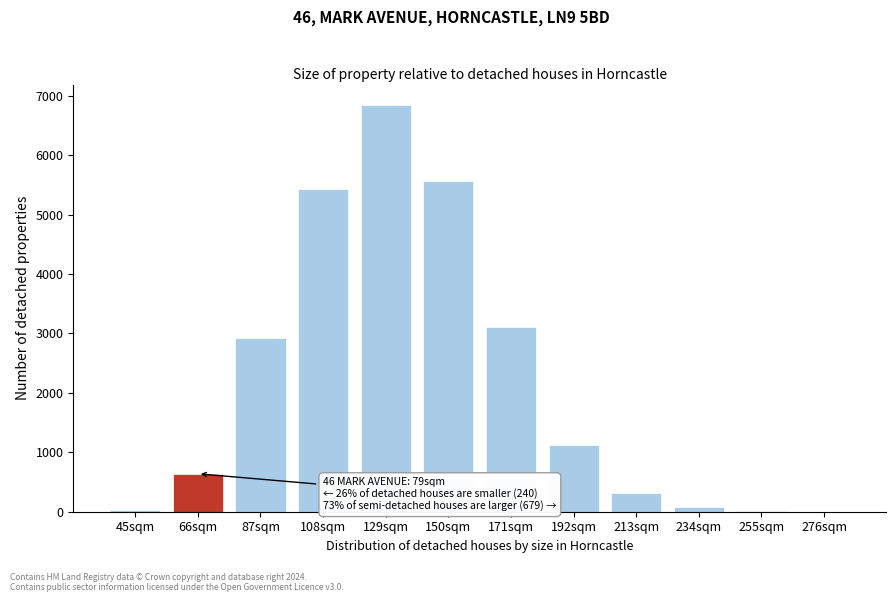

The chart shows a value of 773.8 at 192sqm. True or false?

False